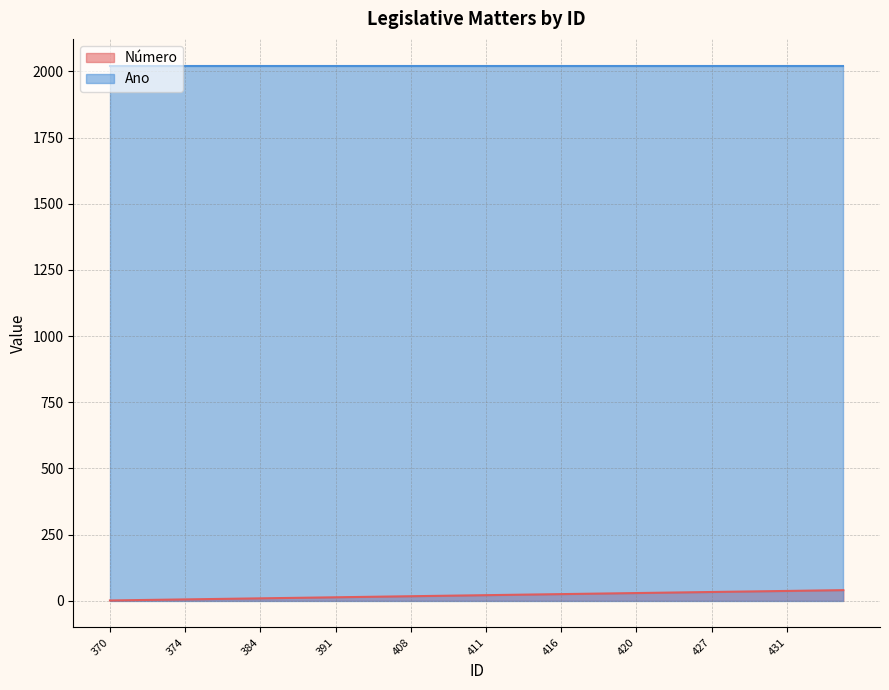

What is the difference between the second highest and second lowest values?

37